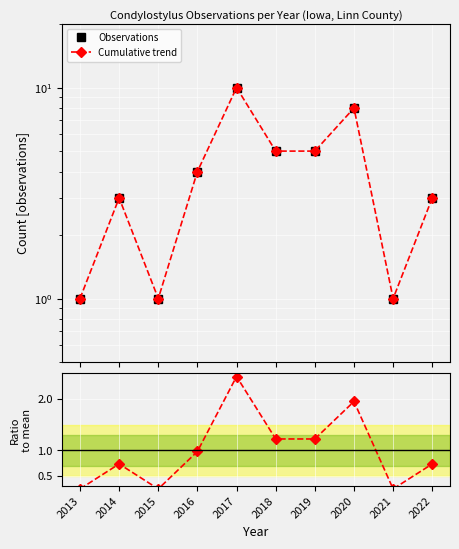

At which category does the chart reach its peak across all series?

2017